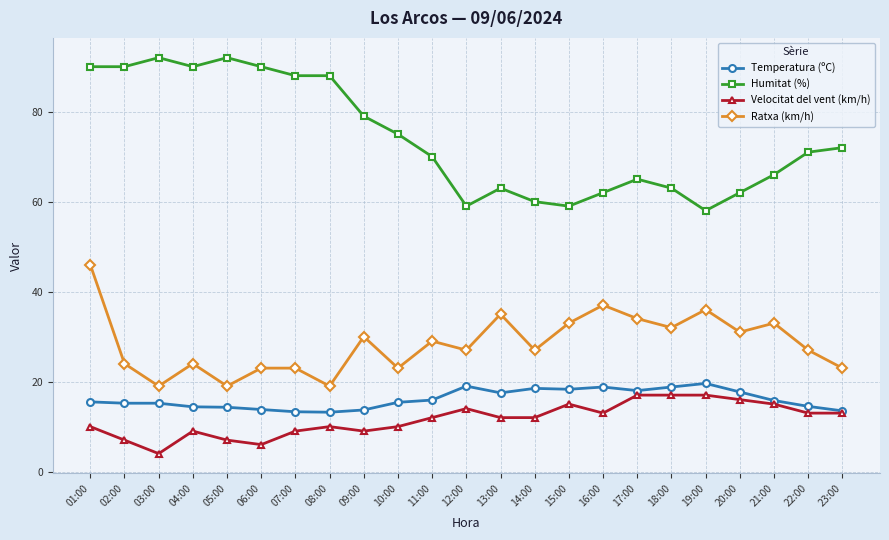

Where does the Temperatura (ºC) series first go above 15?

01:00